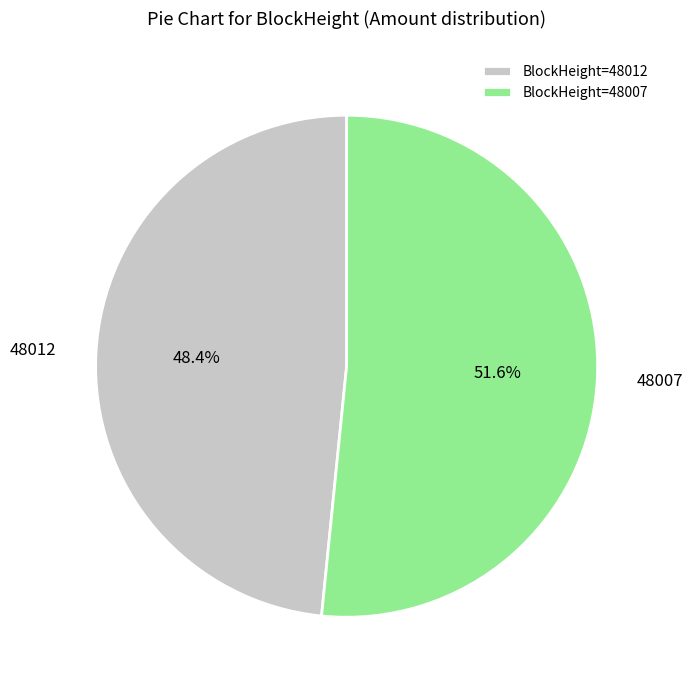

Which slice represents more than half of the pie?

BlockHeight=48007